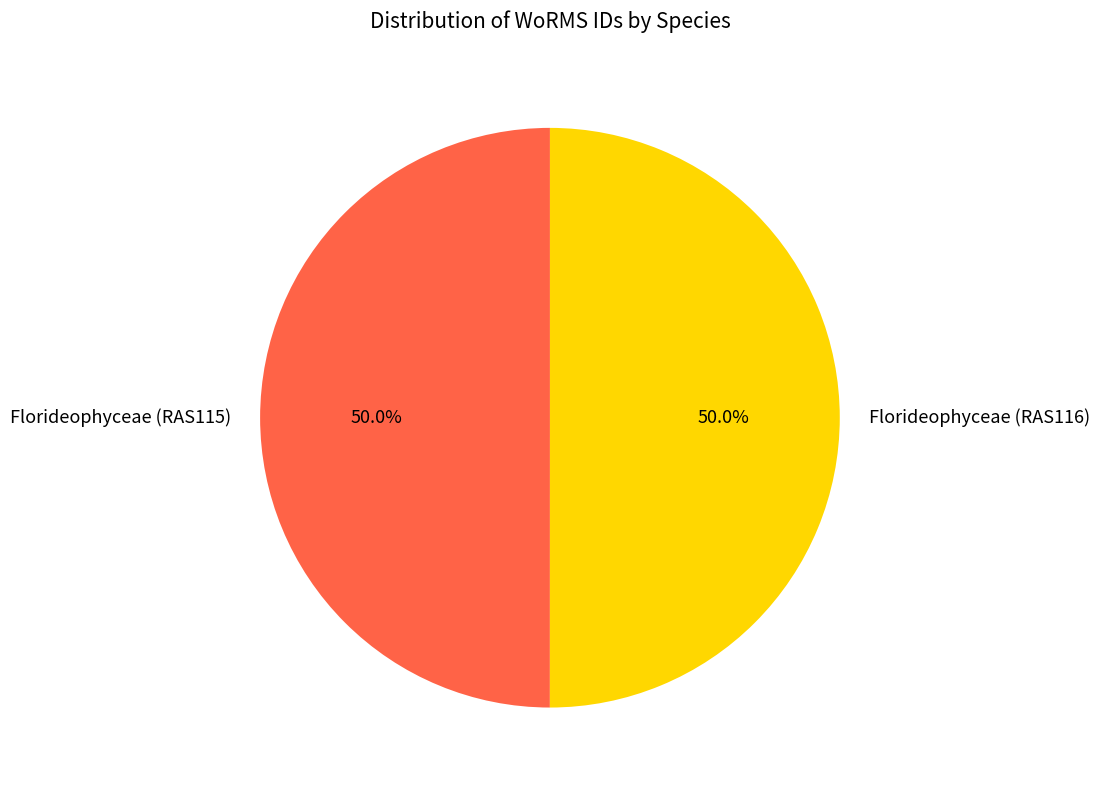

What is the total percentage of Florideophyceae (RAS115) and Florideophyceae (RAS116)?

100.0%